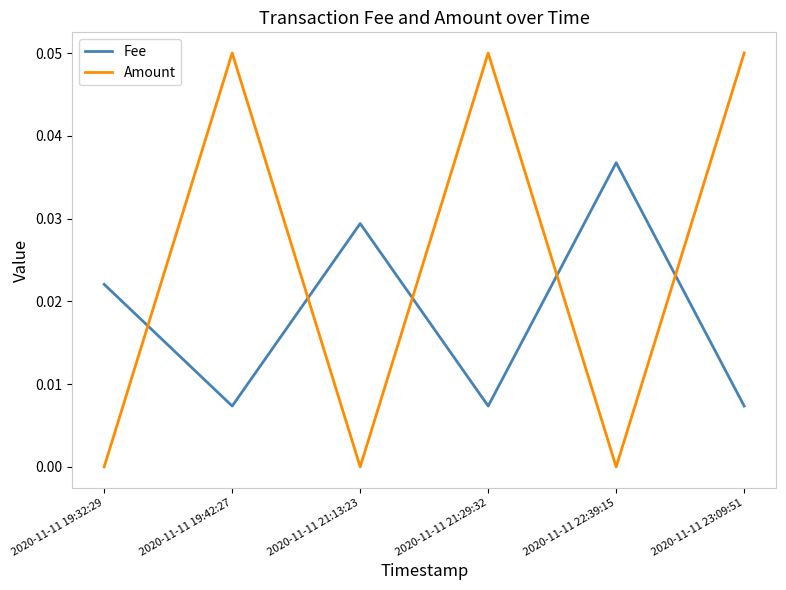

Does the chart have visible grid lines?

No